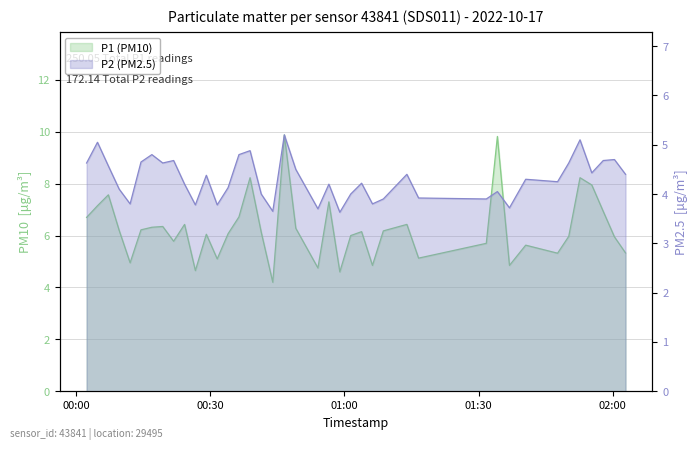

How many data points in P2 (PM2.5) are less than 4?

11